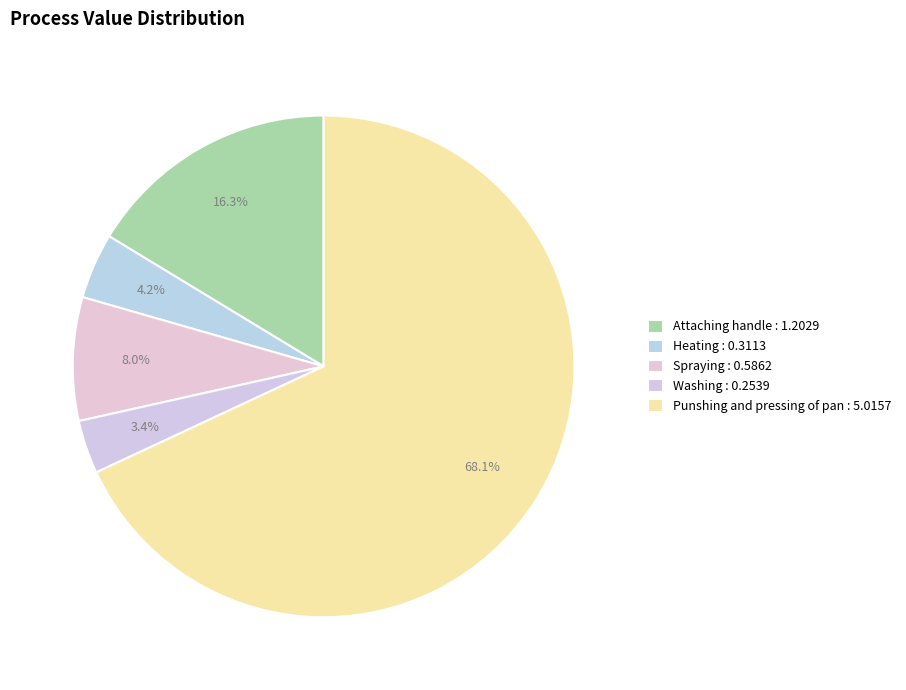

Is it true that Heating is 4% of the pie?

True